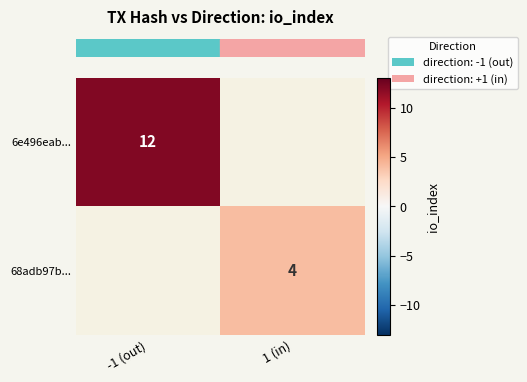

Count the number of data series in this chart.

2